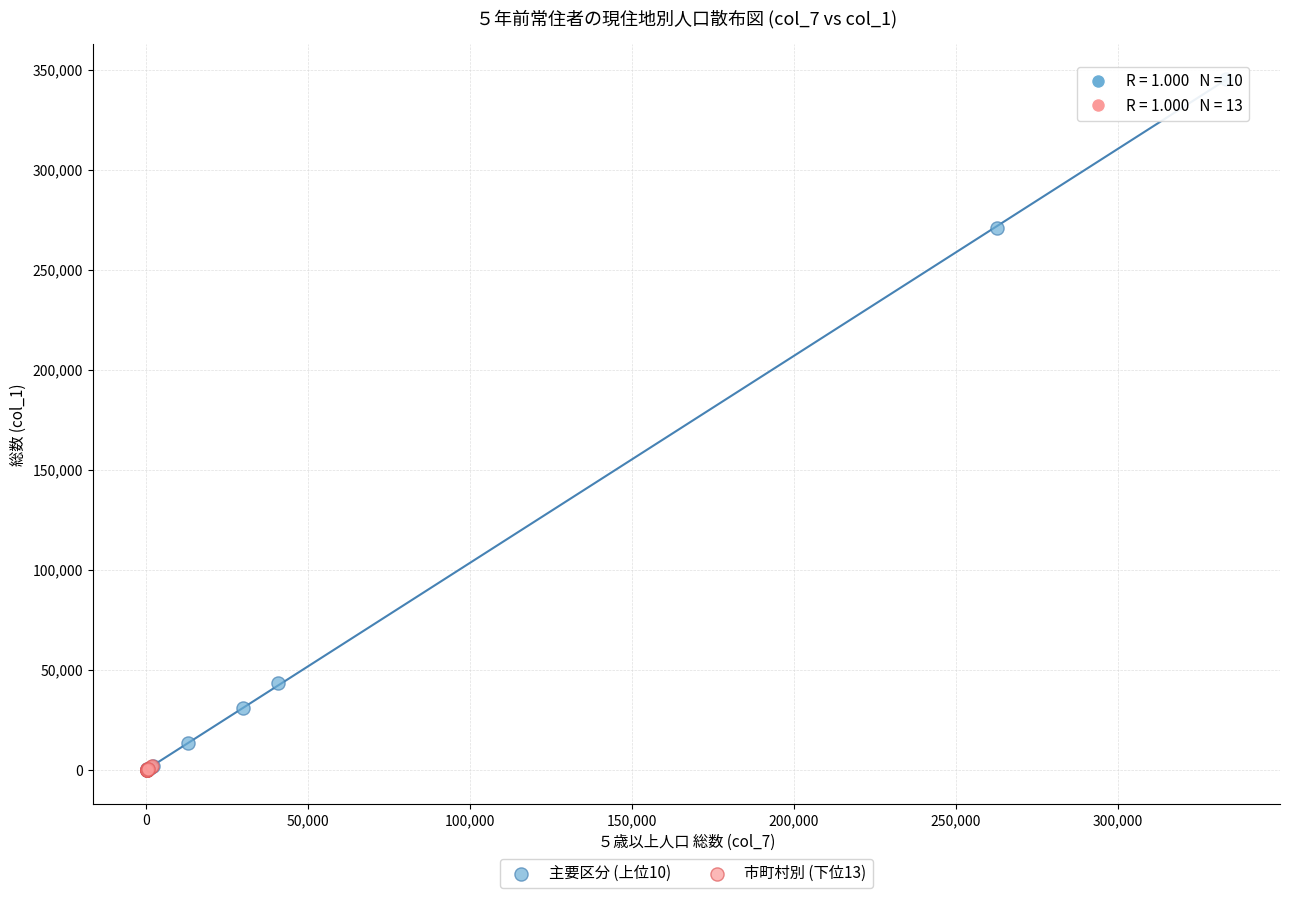

Which series has the widest spread of Y values?

主要区分 (上位10)